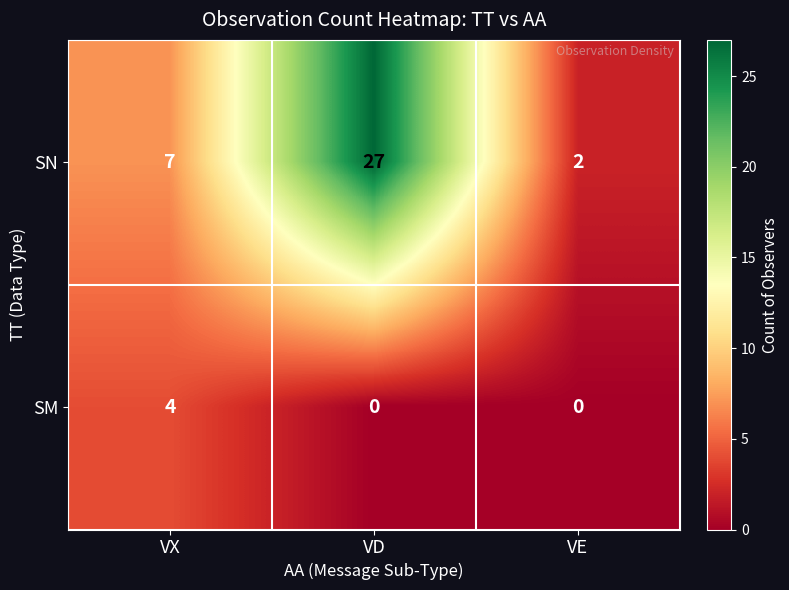

Reading left to right, extract all data points from this chart.

SN: 7	27	2
SM: 4	0	0